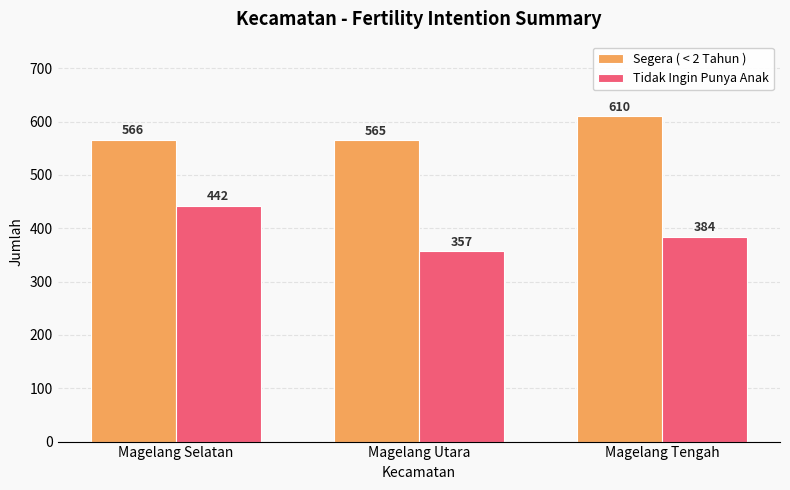

Where does the Tidak Ingin Punya Anak series first go above 384?

Magelang Selatan